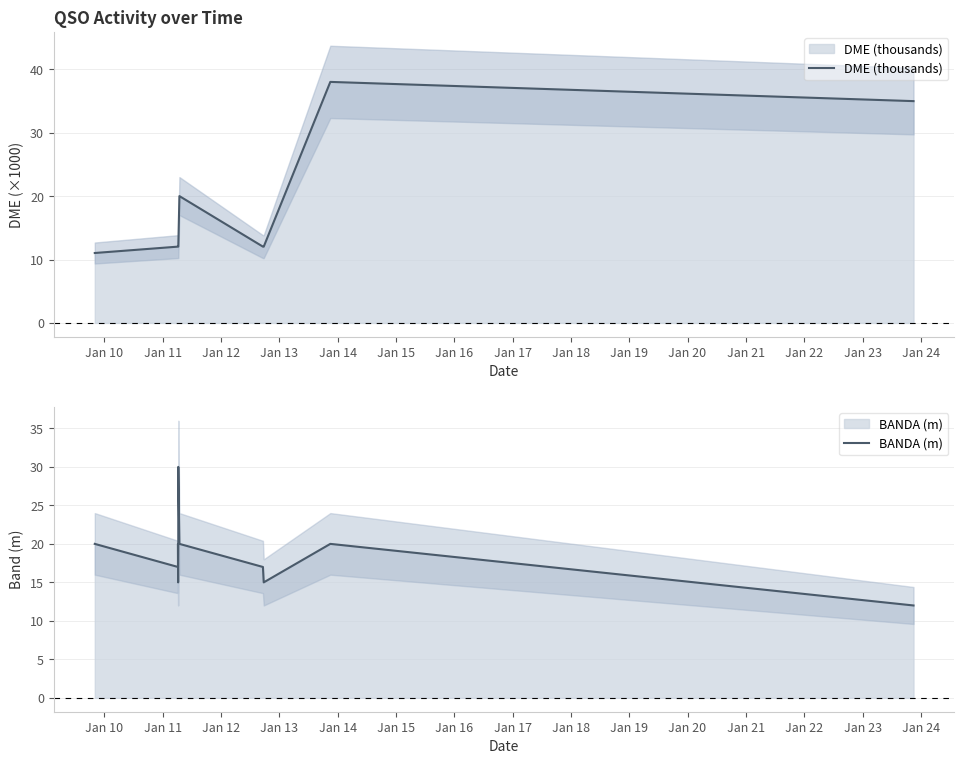

How many values in the BANDA (m) series are below 20?

6